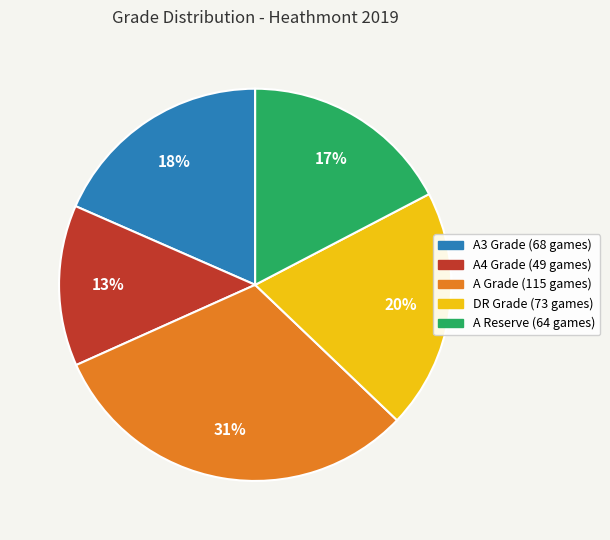

To the nearest percent, what is the average slice percentage?

20%